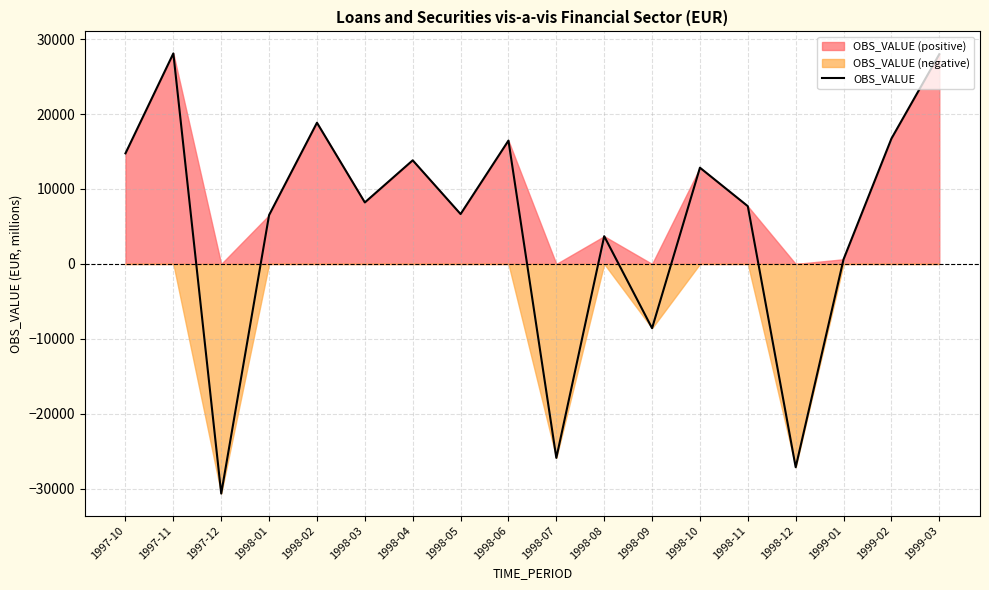

Where is the data nearest to the value -1273?

1999-01